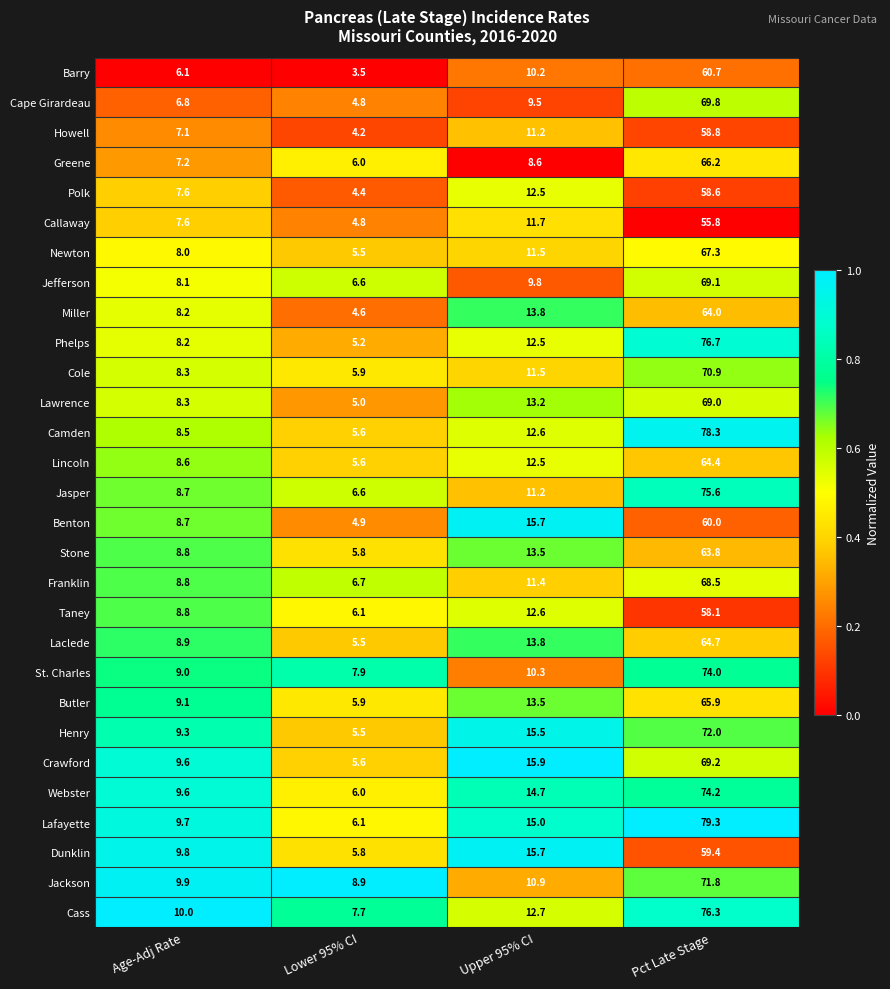

Which category has the lowest value in the Benton series?

Lower 95% CI